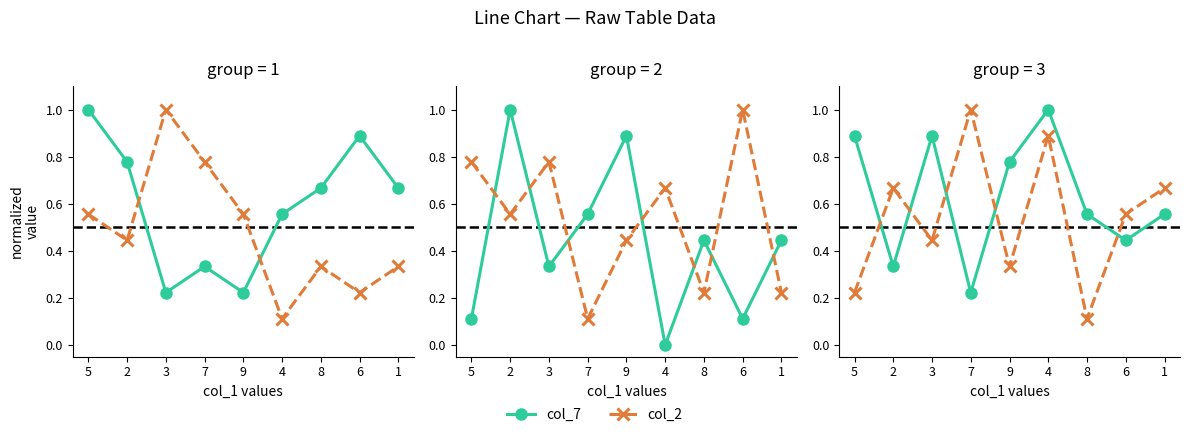

What is the average value of the col_2 series?

0.5